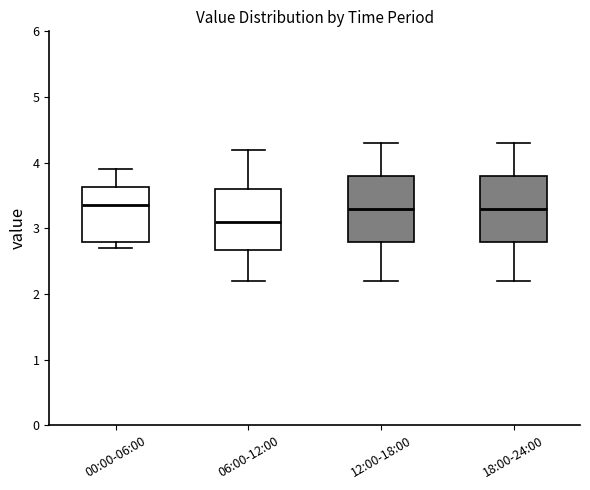

Reading left to right, transcribe this box plot: for each box, give where its median line is, the range the box spans, and where its two whiskers end, as read against the y-axis. The values are not printed on the chart, so give them approximately, as read against the axis.

00:00-06:00: median 3.4, box 2.8 to 3.6, whiskers 2.7 to 3.9
06:00-12:00: median 3.1, box 2.7 to 3.6, whiskers 2.2 to 4.2
12:00-18:00: median 3.3, box 2.8 to 3.8, whiskers 2.2 to 4.3
18:00-24:00: median 3.3, box 2.8 to 3.8, whiskers 2.2 to 4.3